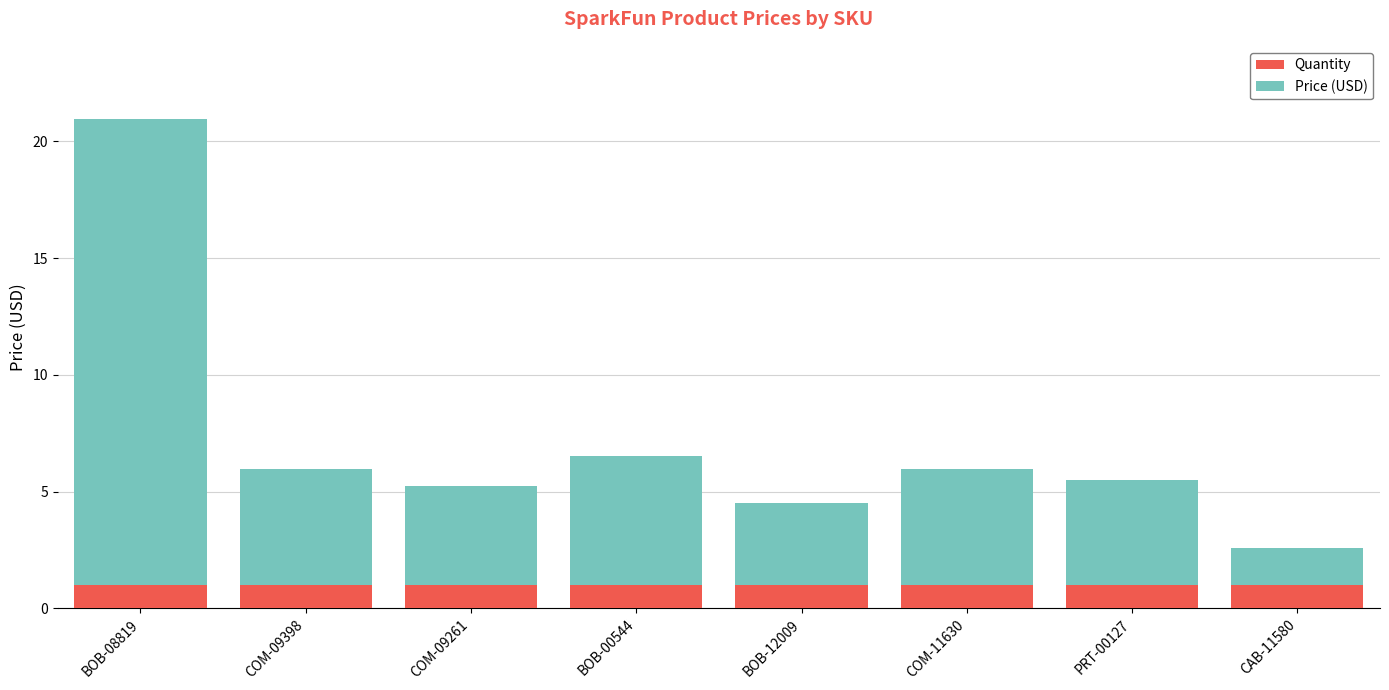

What is the sum of all Quantity values?

8.0